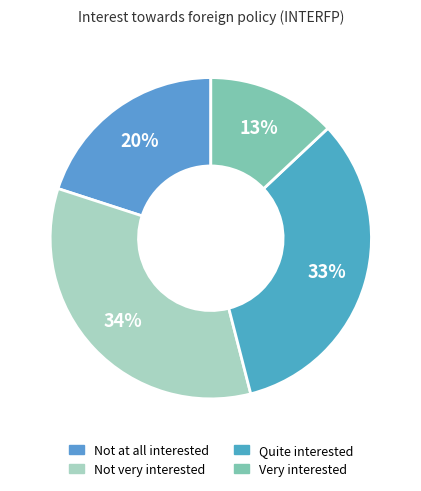

Which slice is the largest?

Not very interested